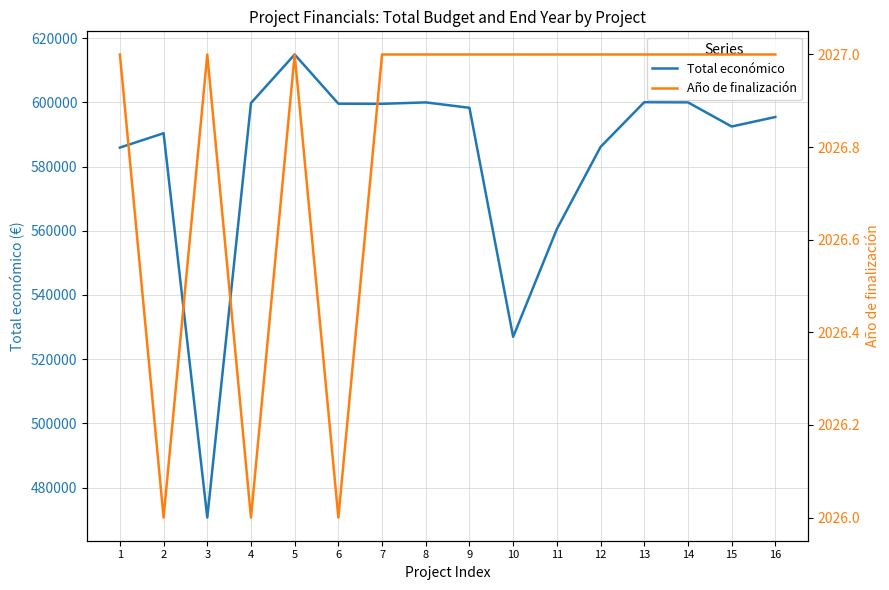

In Total económico, how many points are higher than both neighbors (excluding endpoints)?

4